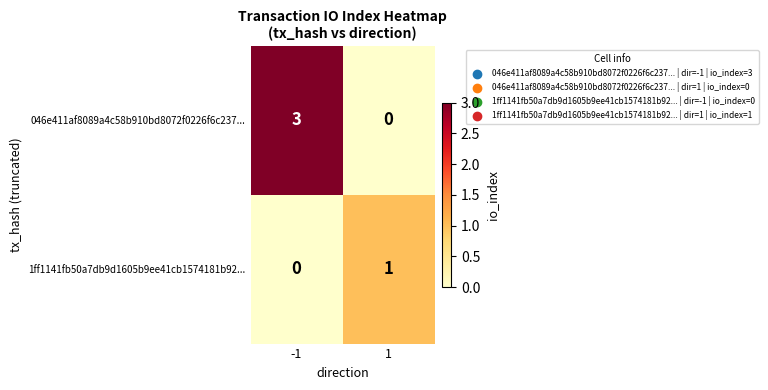

What is the total value across all series at 1?

1